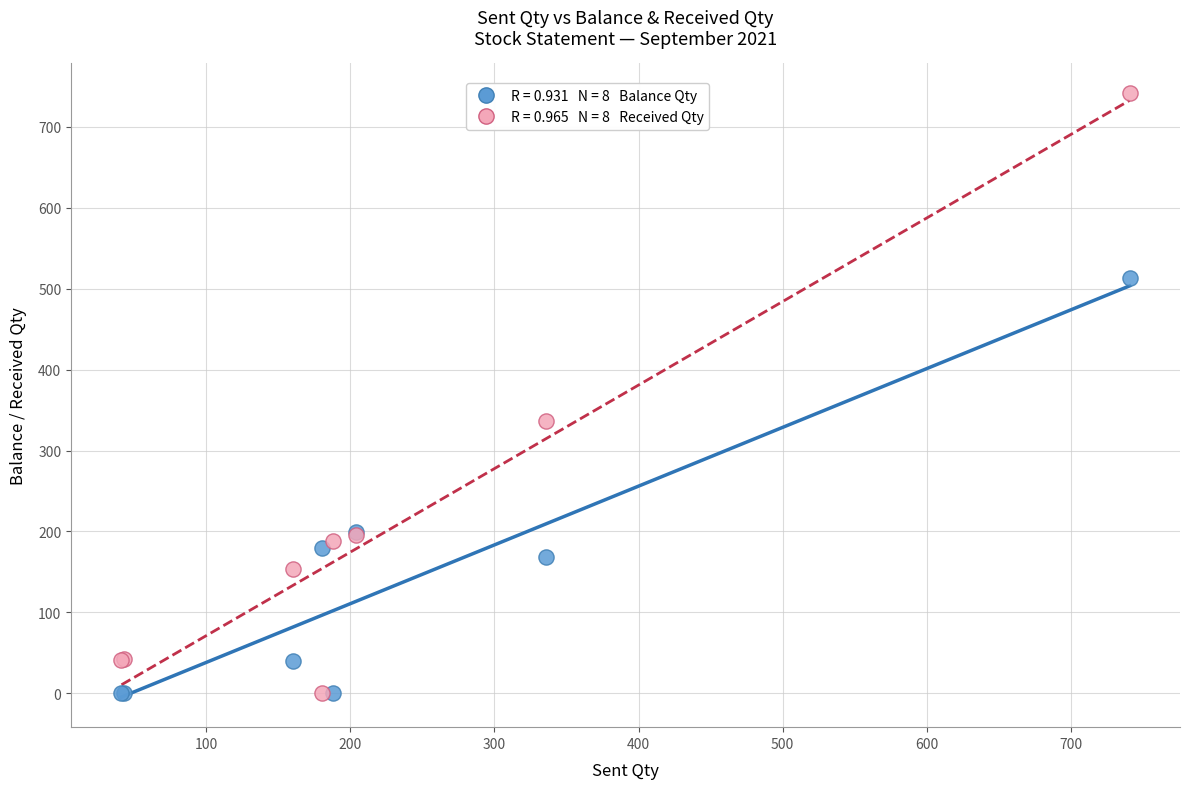

Across all series, what Y value is closest to 370?

336